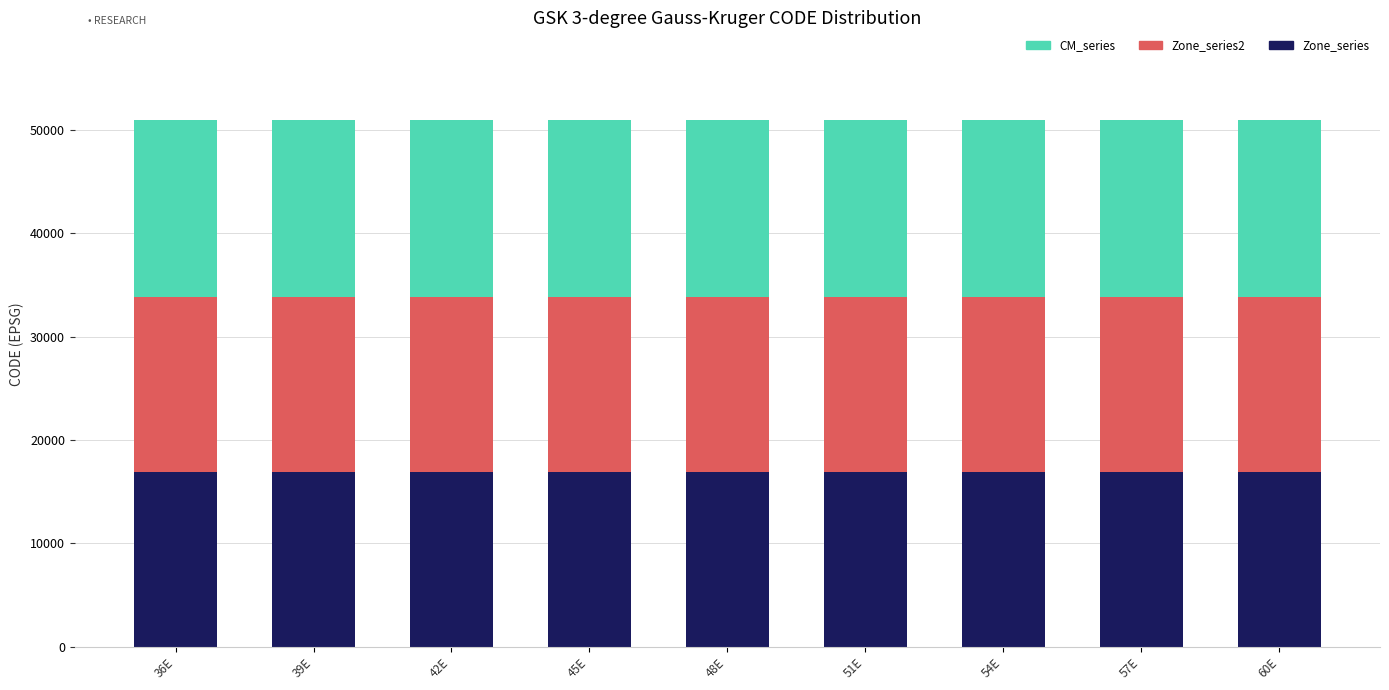

What is the total value across all series at 42E?

50947